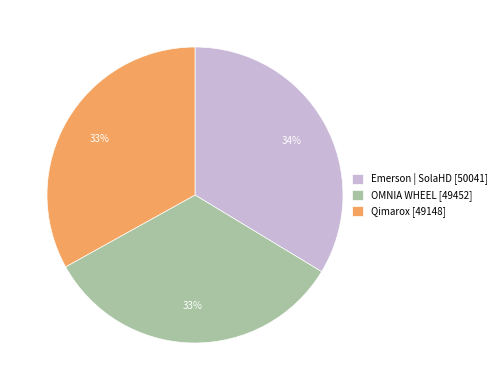

What percentage is the Emerson | SolaHD slice, to the nearest percent?

34%